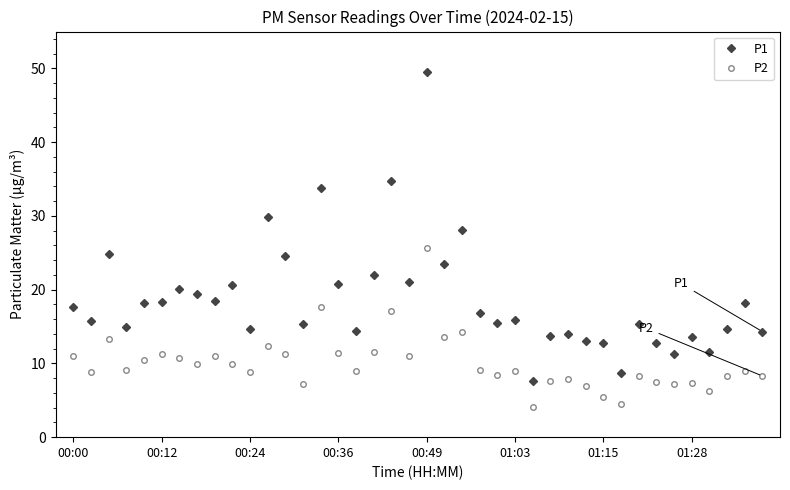

In P1, how many points are lower than both neighbors (excluding endpoints)?

13